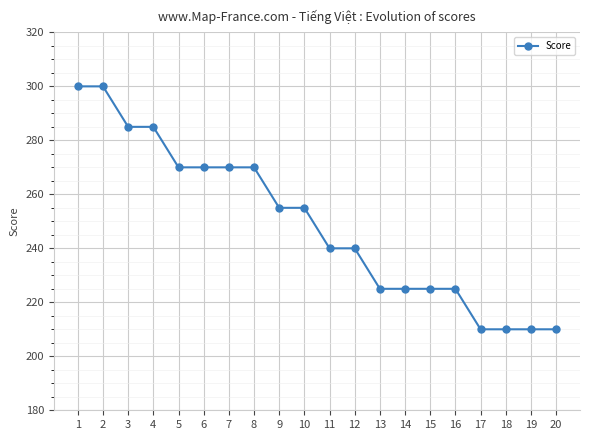

How many values are between 225 and 270?

12